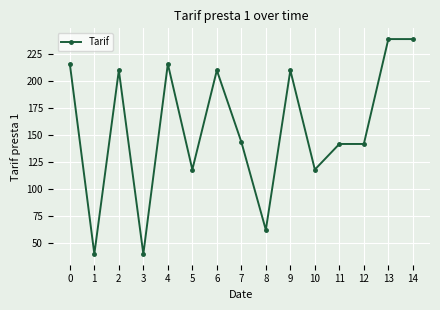

What is the smallest value displayed?

40.1